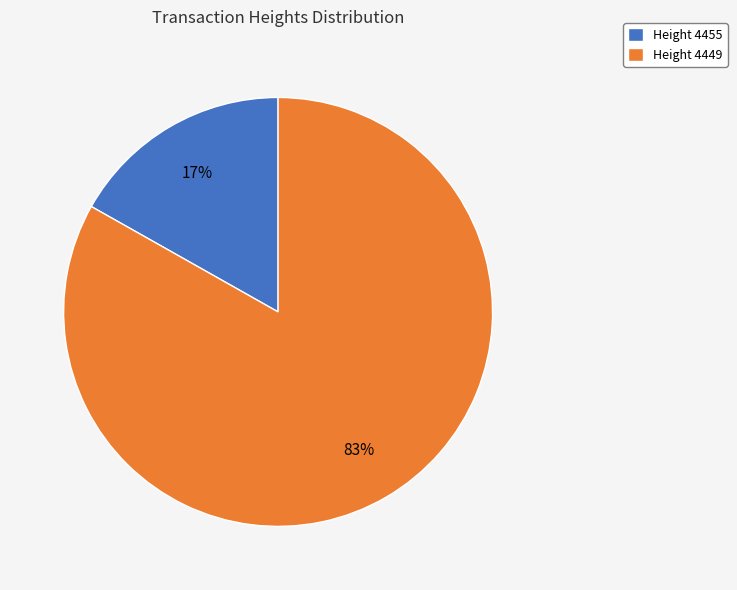

To the nearest percent, what percentage of the pie is Height 4455?

17%